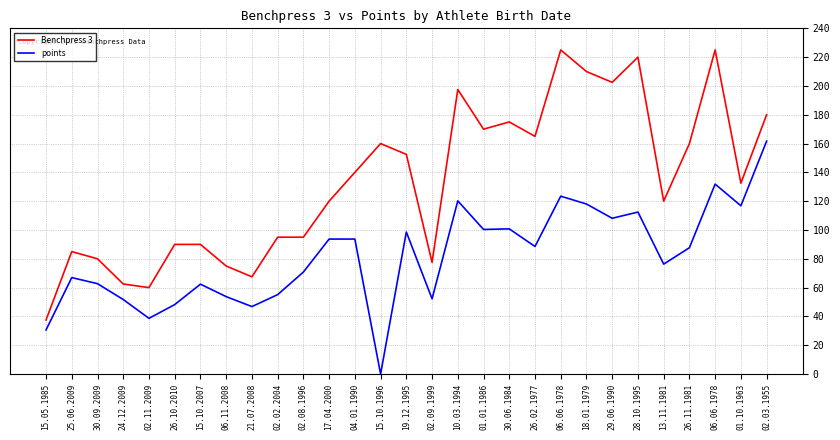

Which series has the largest total across all categories?

Benchpress 3